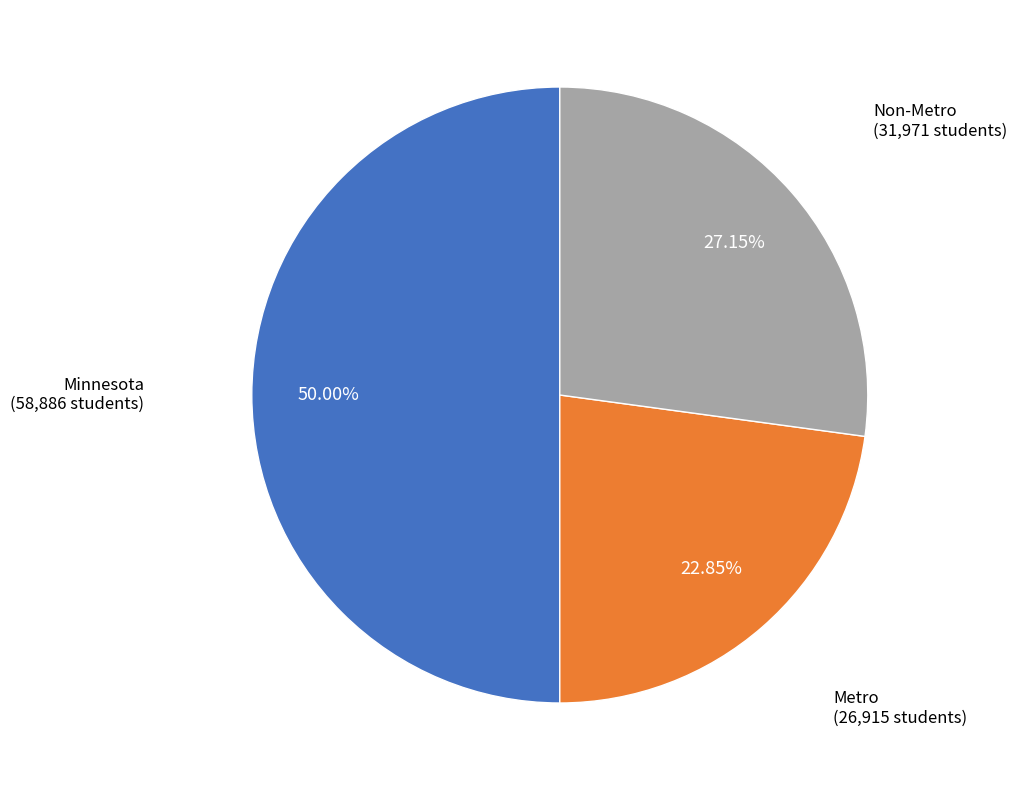

How many slices are in this pie chart?

3